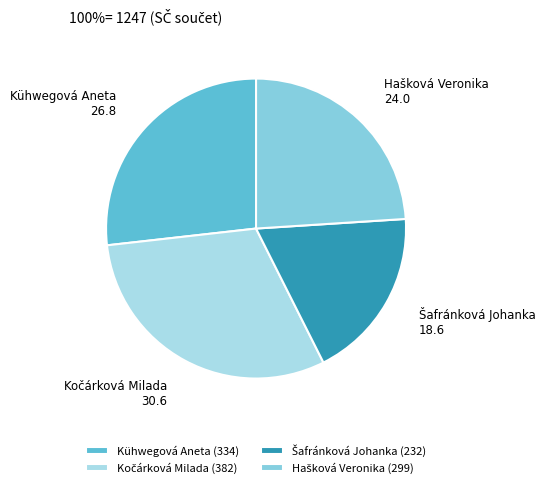

Is it true that Kühwegová Aneta is 27% of the pie?

True